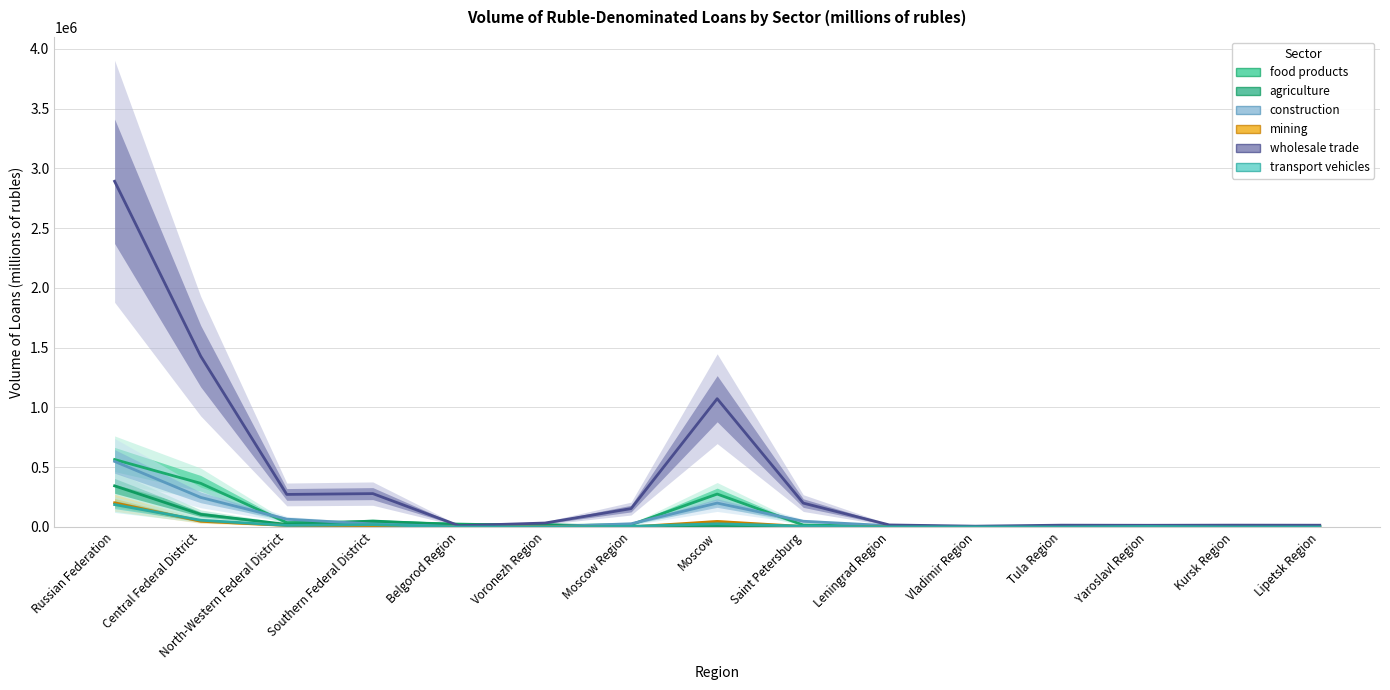

Which has a higher value, Central Federal District or Yaroslavl Region?

Central Federal District